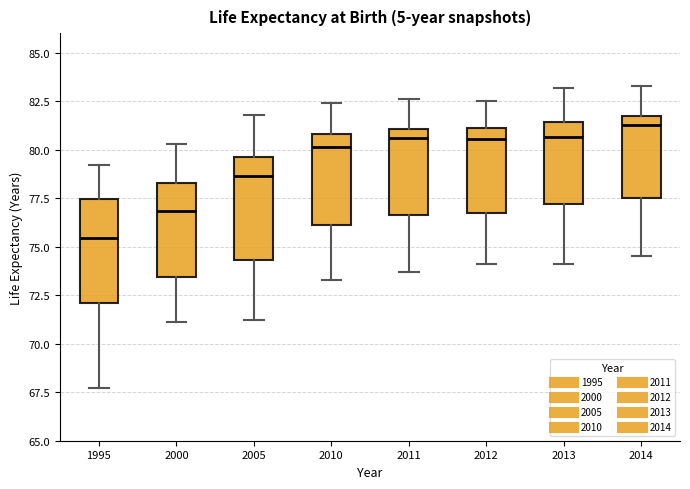

Reading left to right, transcribe this box plot: for each box, give where its median line is, the range the box spans, and where its two whiskers end, as read against the y-axis. The values are not printed on the chart, so give them approximately, as read against the axis.

1995: median 75.5, box 72.0 to 77.5, whiskers 67.5 to 79.0
2000: median 77.0, box 73.5 to 78.5, whiskers 71.0 to 80.5
2005: median 78.5, box 74.5 to 79.5, whiskers 71.0 to 82.0
2010: median 80.0, box 76.0 to 81.0, whiskers 73.5 to 82.5
2011: median 80.5, box 76.5 to 81.0, whiskers 73.5 to 82.5
2012: median 80.5, box 77.0 to 81.0, whiskers 74.0 to 82.5
2013: median 80.5, box 77.0 to 81.5, whiskers 74.0 to 83.0
2014: median 81.5 (just below the box's upper edge), box 77.5 to 81.5, whiskers 74.5 to 83.5